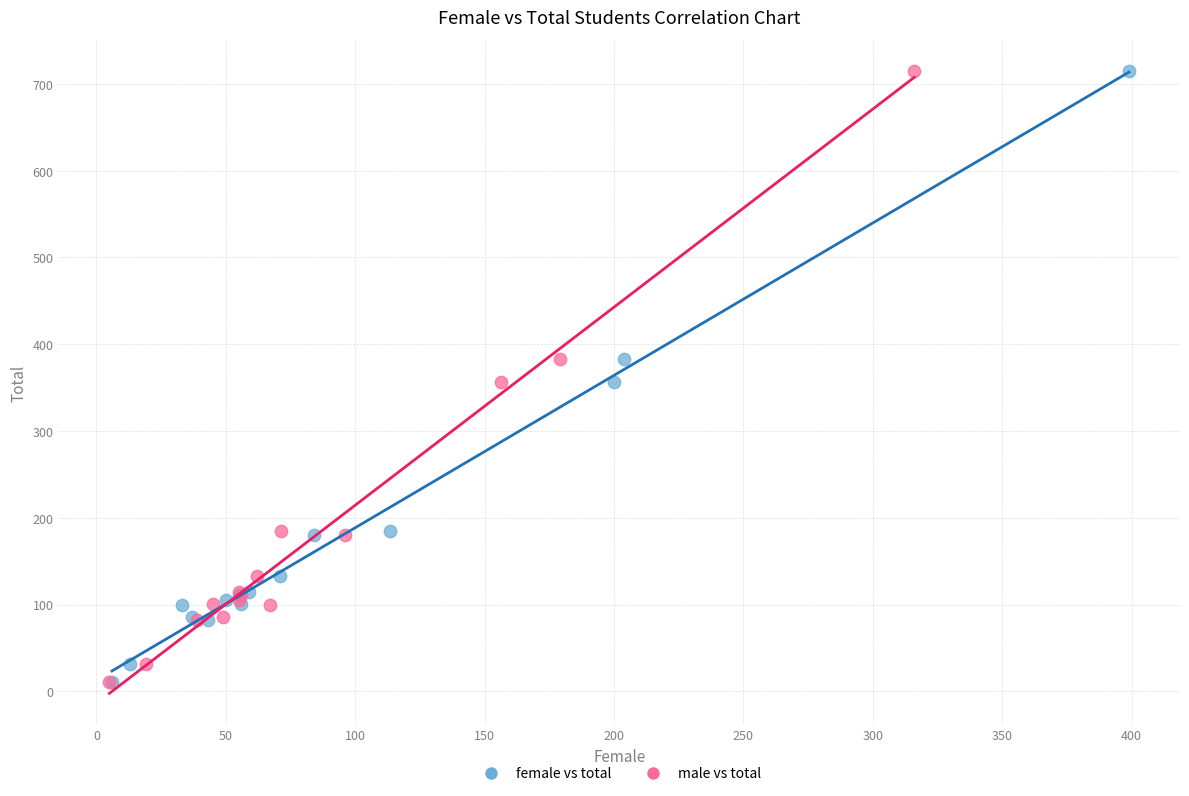

What are all the series names shown in the legend?

female vs total, male vs total